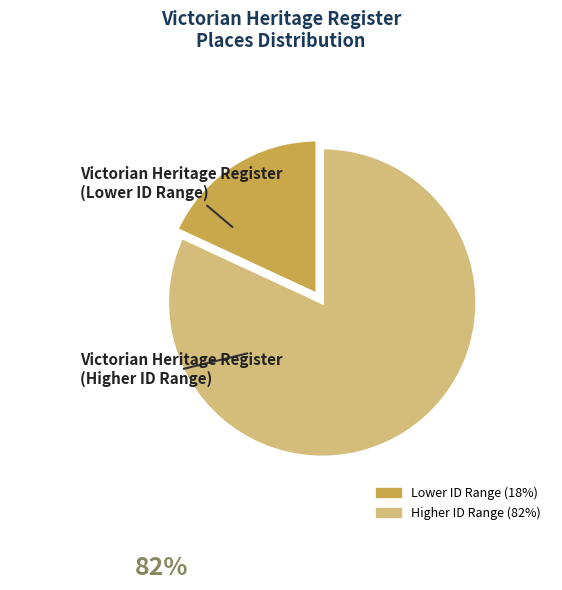

Is there any slice that represents more than half of the pie?

Yes